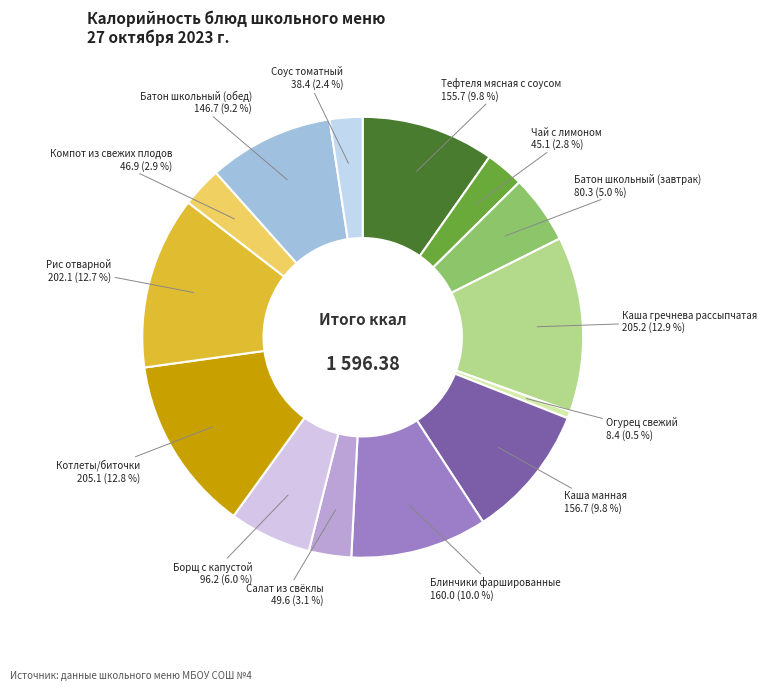

What percentage is the Компот из свежих плодов slice, to the nearest percent?

3%